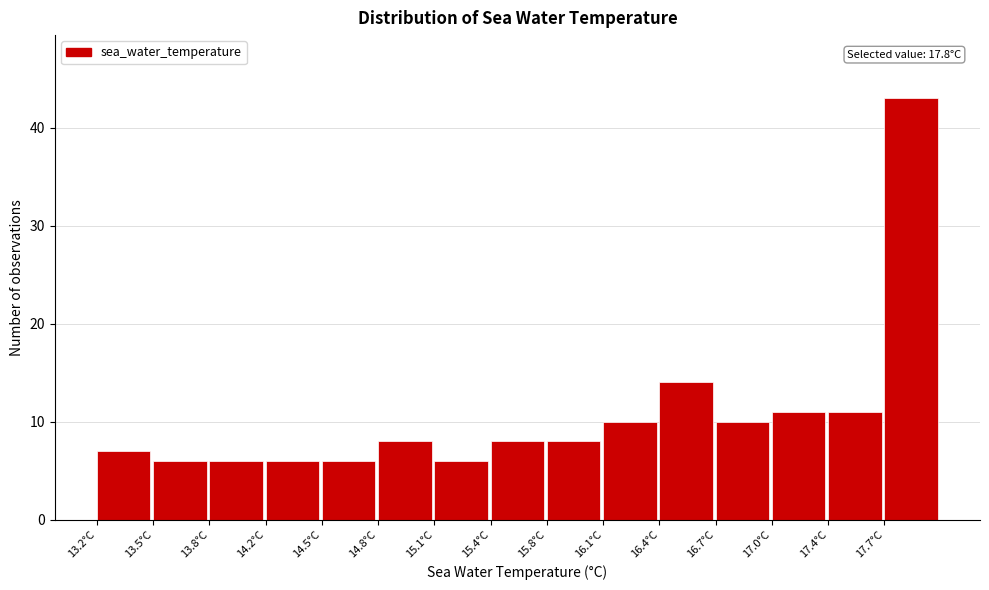

Which range on the x-axis has the tallest bar?

17.68 to 18.00